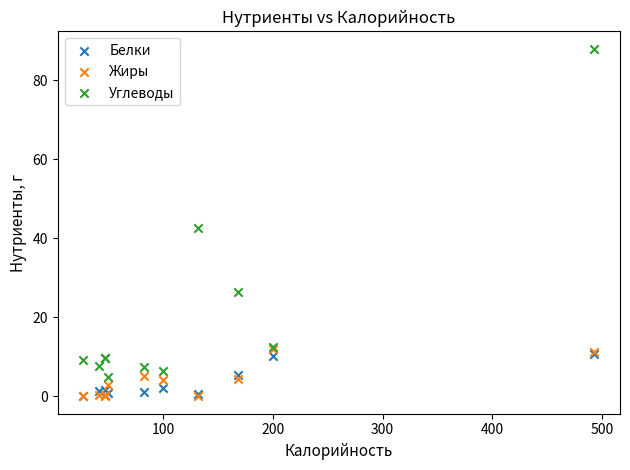

In the Углеводы series, what Y value is closest to 46?

42.5